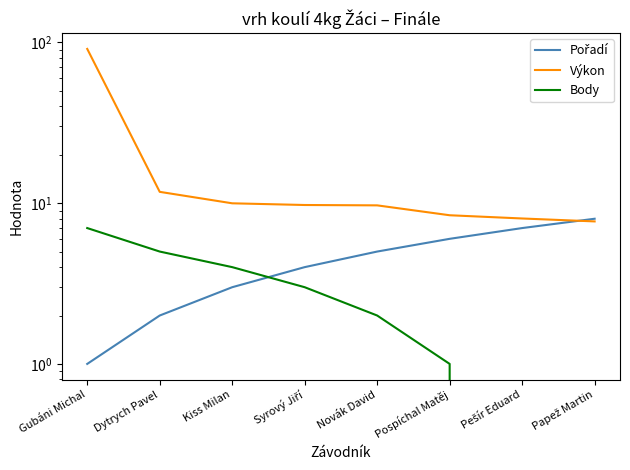

What is the average value of the Body series?

2.8